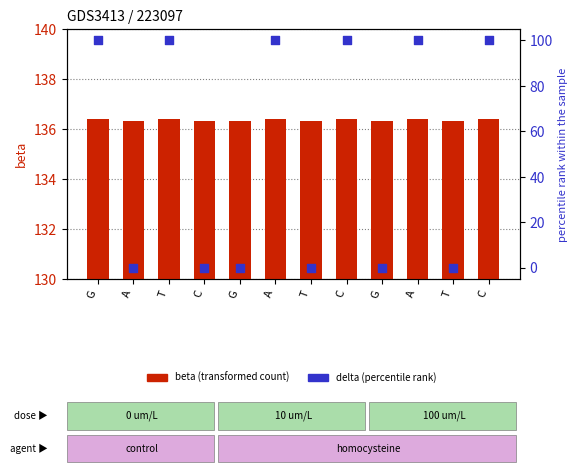

What is the total value across all series at G?

236.4